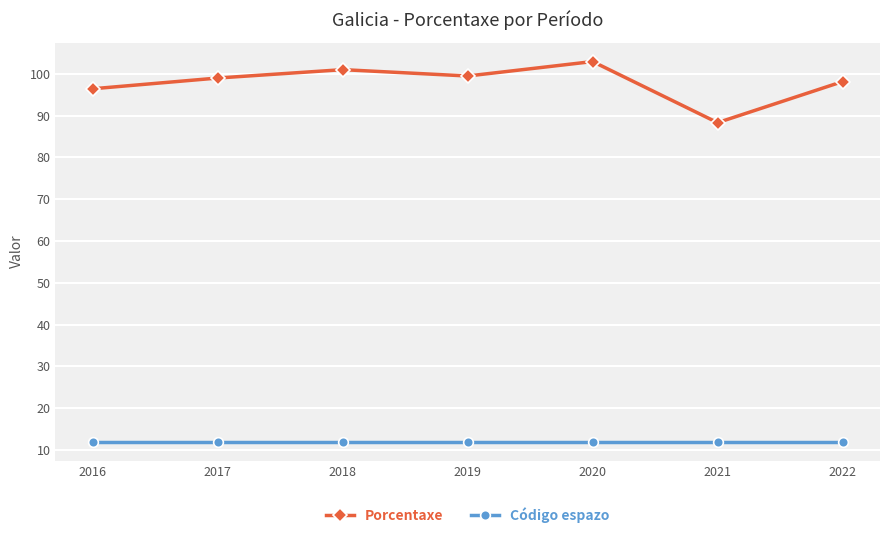

At how many categories does at least one series exceed 58?

7